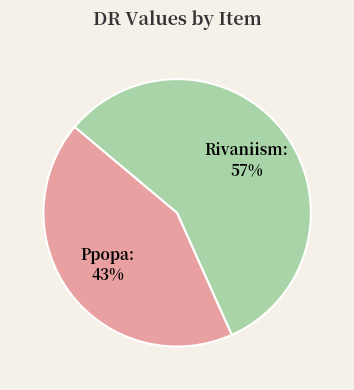

To the nearest percent, what is the average slice percentage?

50%